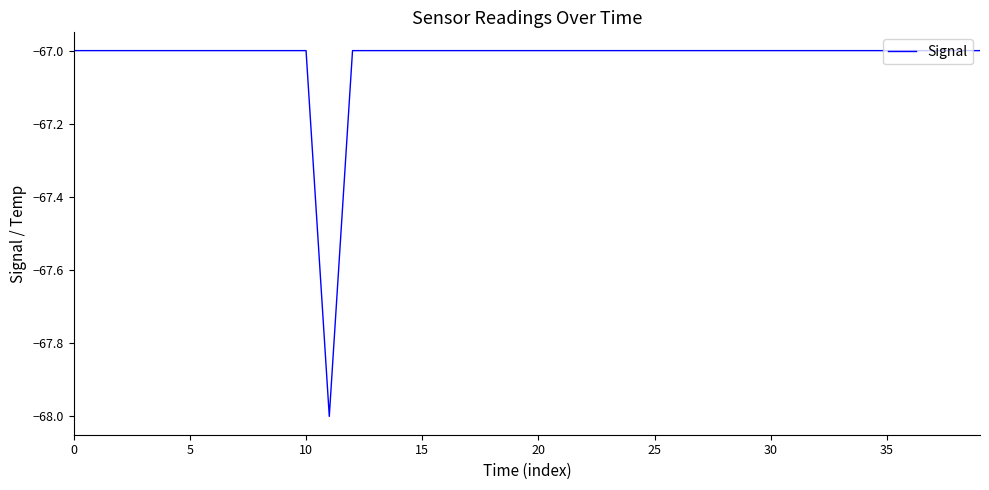

What is the smallest value displayed?

-68